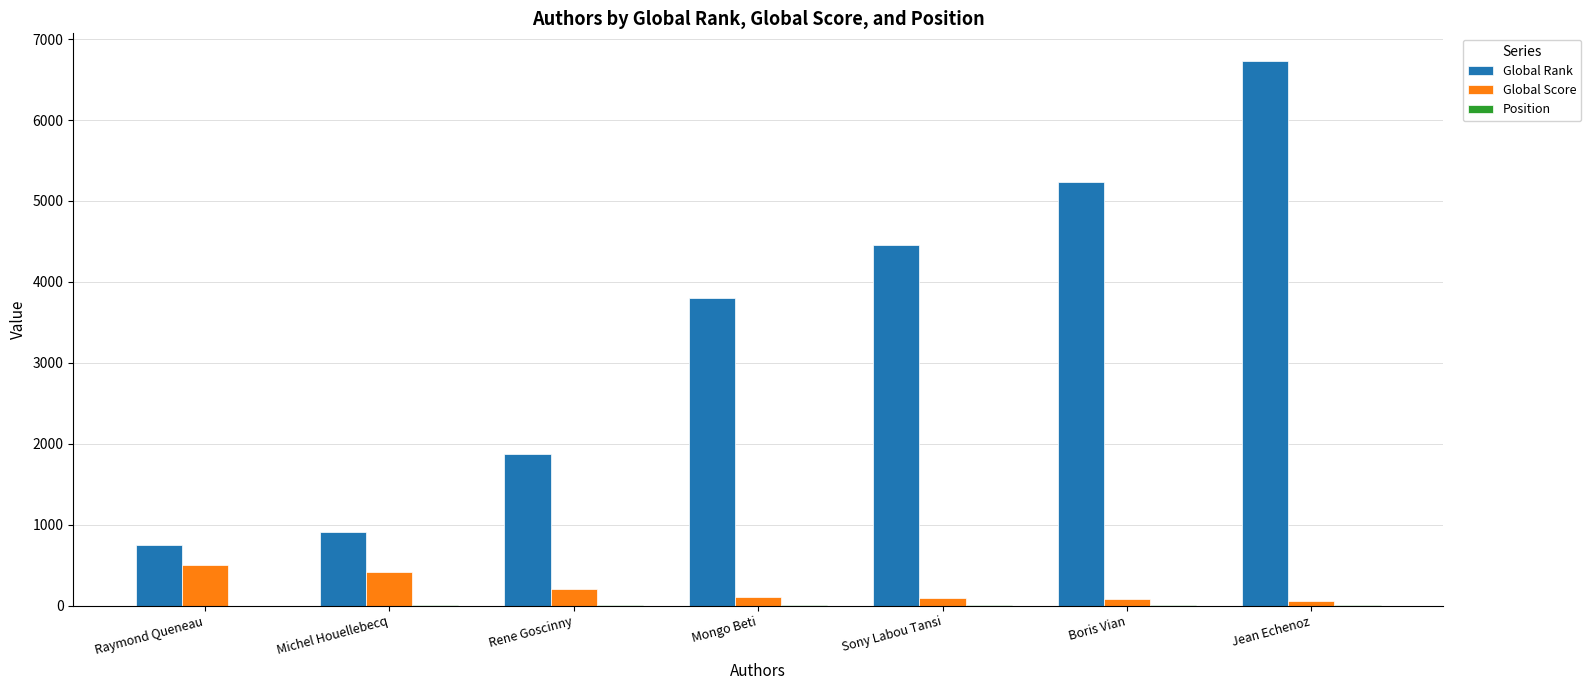

True or false: Global Rank has a value of 343 at Michel Houellebecq.

False